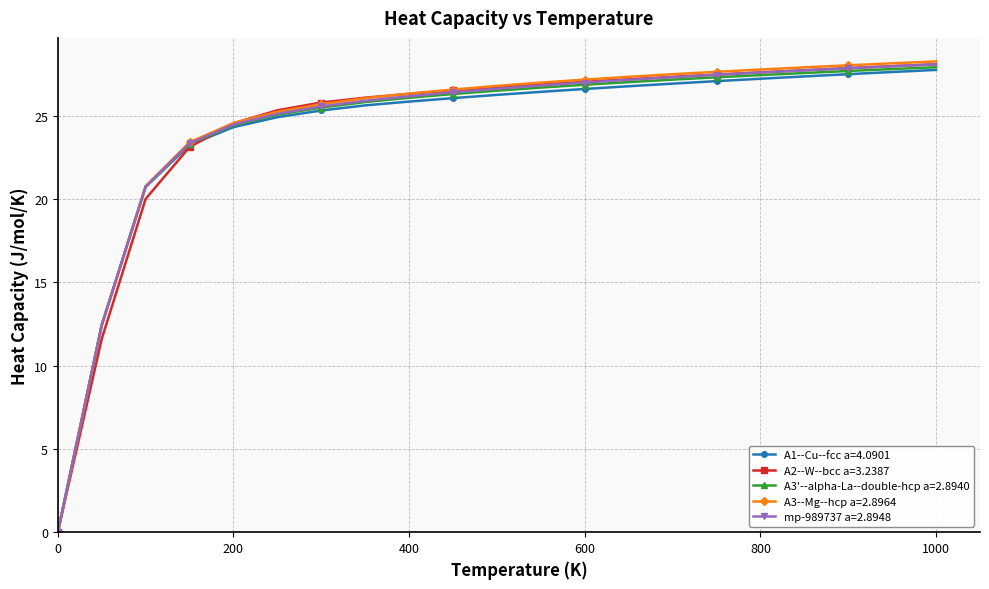

What is the value of the A2--W--bcc a=3.2387 point at the 7th from the left?

25.8